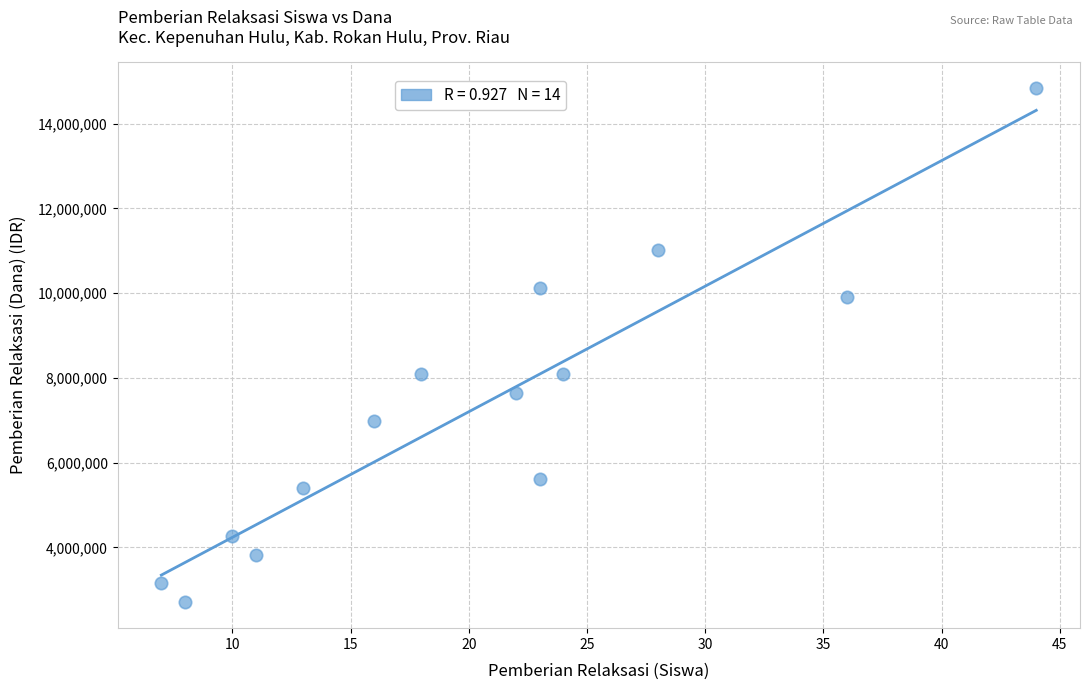

What is the range of X values (max minus min)?

37